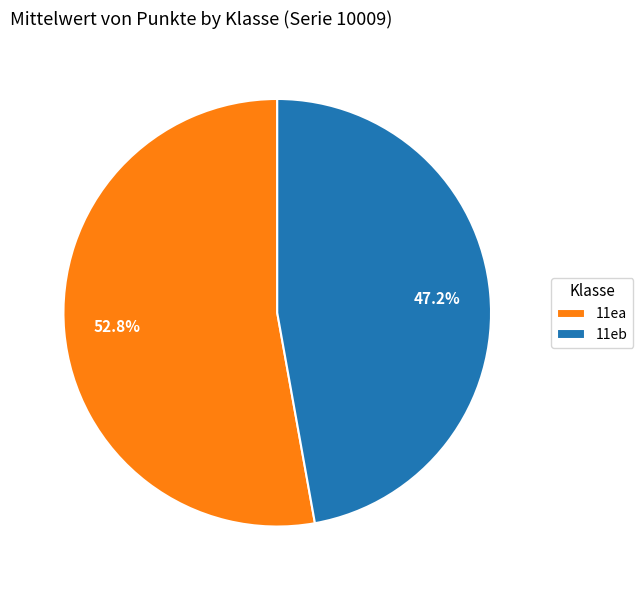

To the nearest percent, what percentage of the pie is 11eb?

47%